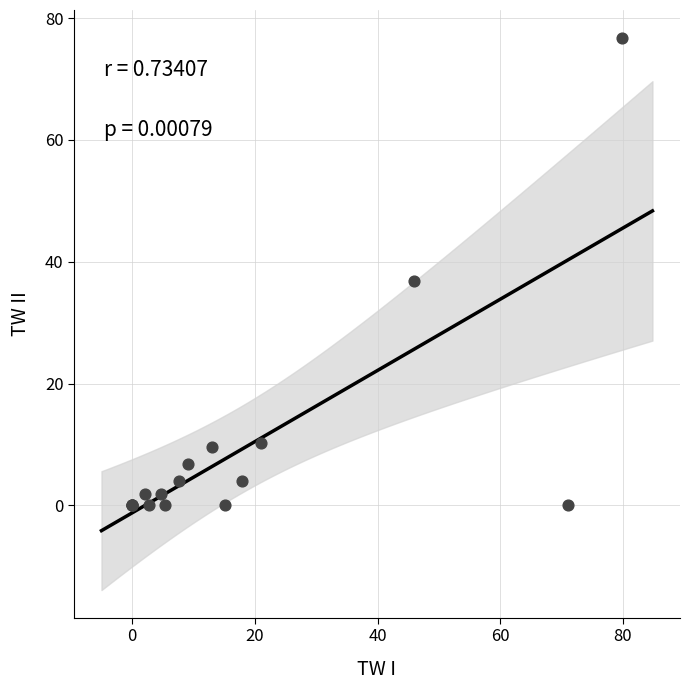

What Y value in the scatter plot is closest to 38?

36.9